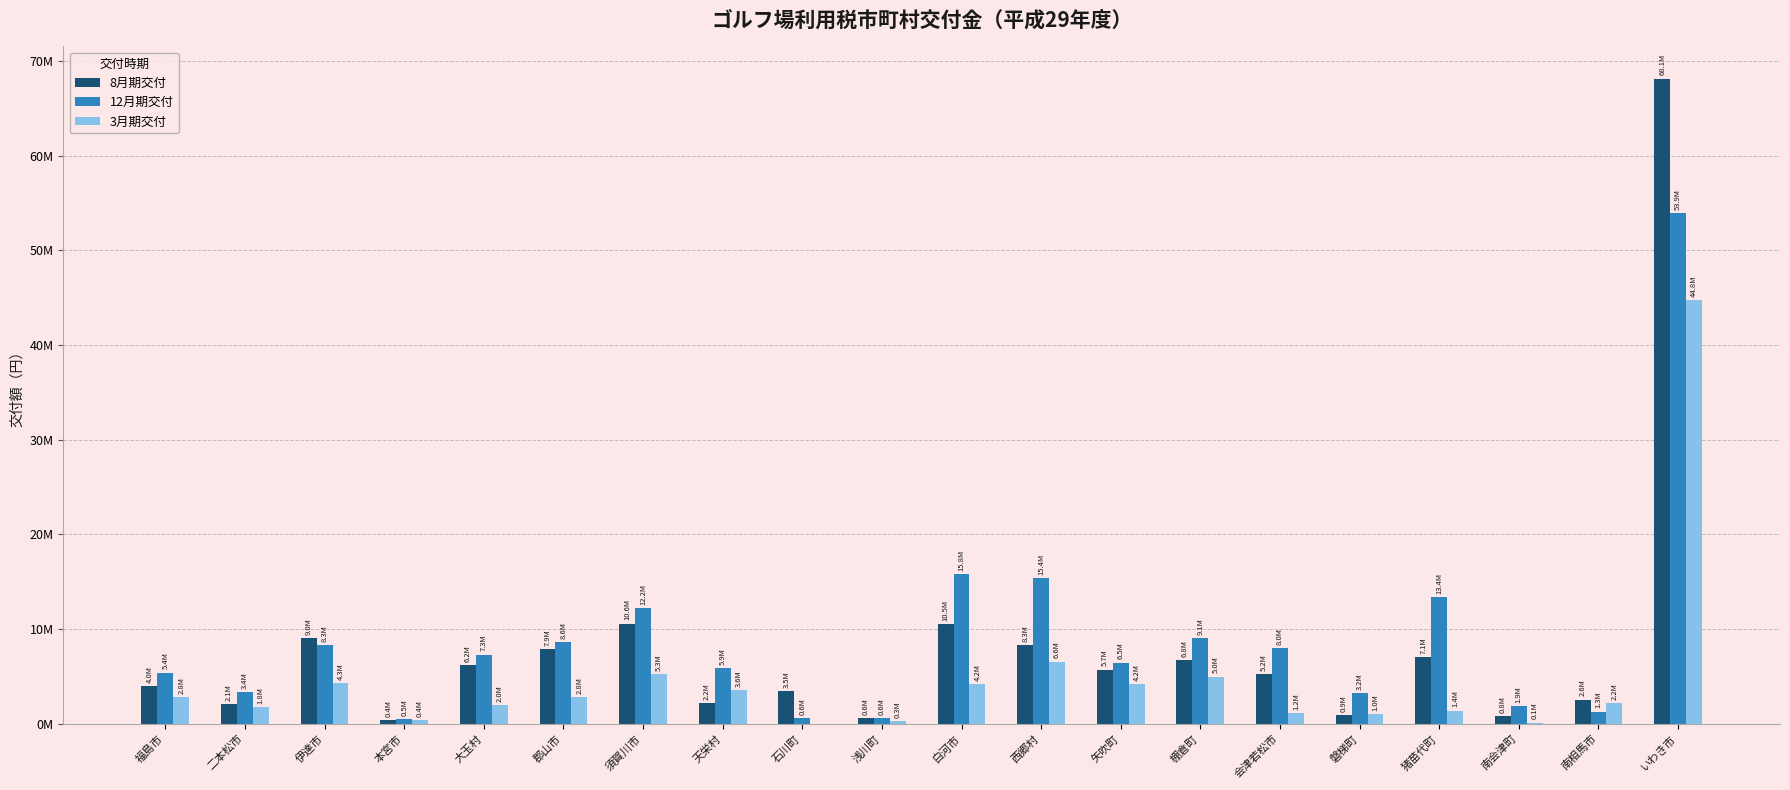

Reading left to right, extract all data points from this chart.

8月期交付: 4006450	2078650	9045855	429485	6186407	7925327	10592420	2178050	3461500	587615	10524050	8349425	5721625	6756289	5233305	923300	7057750	835100	2563400	68108565
12月期交付: 5407202	3361575	8345382	529812	7314580	8634347	12181990	5907177	568225	615578	15812774	15367240	6462400	9067362	8027320	3227350	13414240	1903650	1296050	53934580
3月期交付: 2841160	1805650	4261985	388447	1974017	2795693	5277634	3561950	0	276507	4182880	6565527	4228350	4989124	1150345	1034250	1398775	135100	2218650	44765595